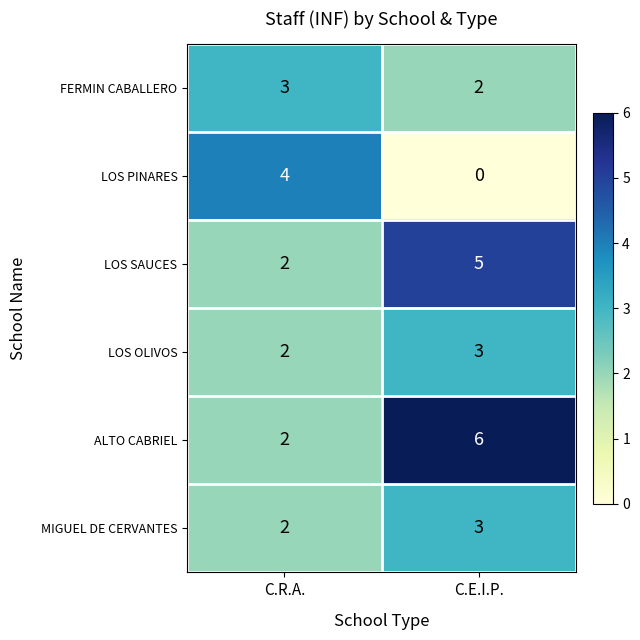

Which series has the largest total across all categories?

ALTO CABRIEL